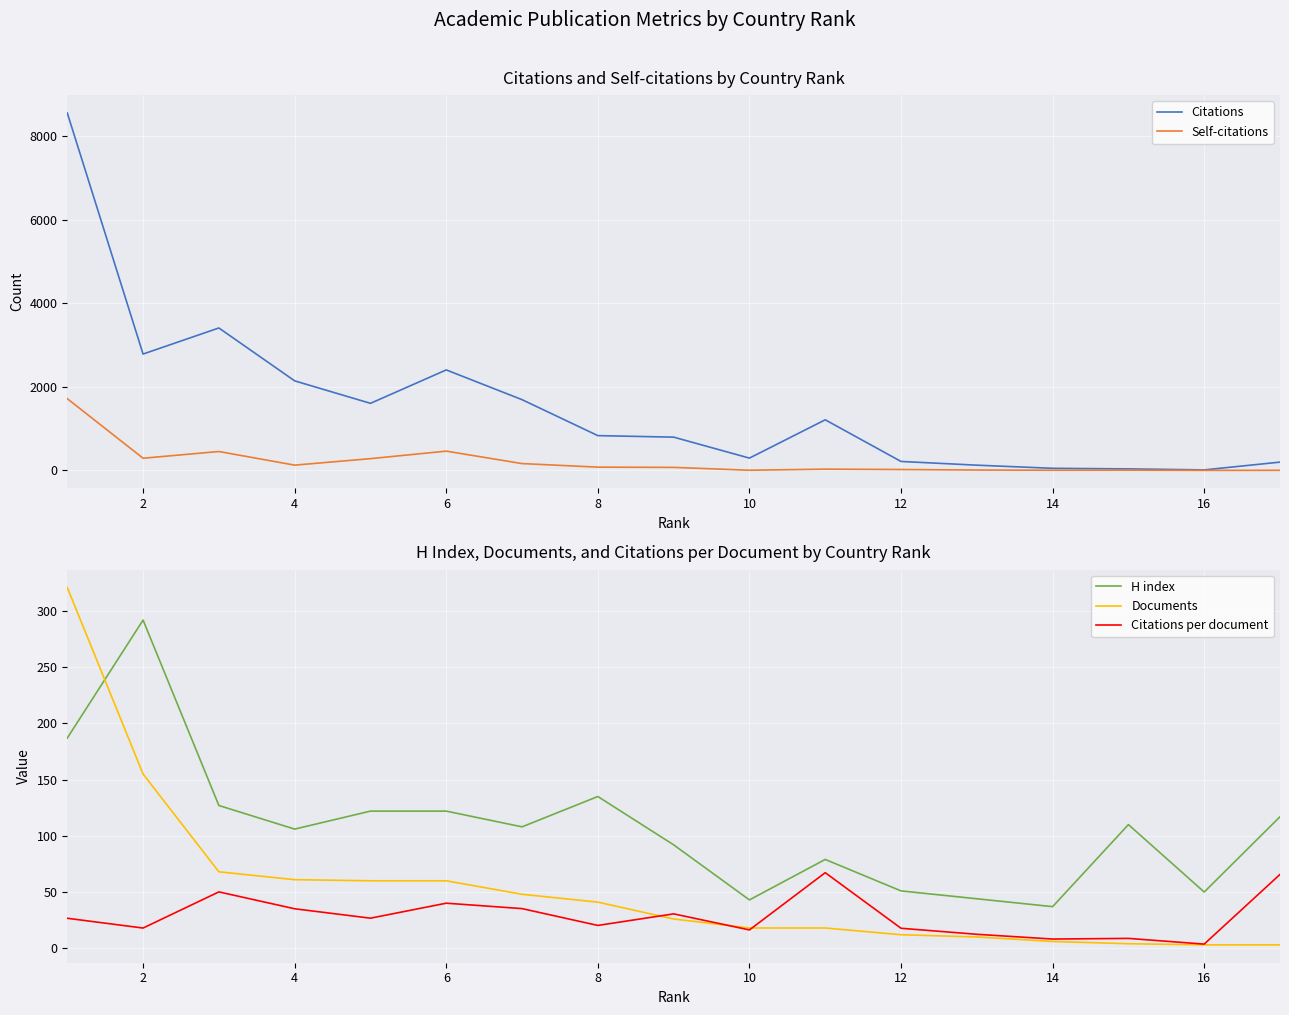

How many lines are shown in the chart?

5